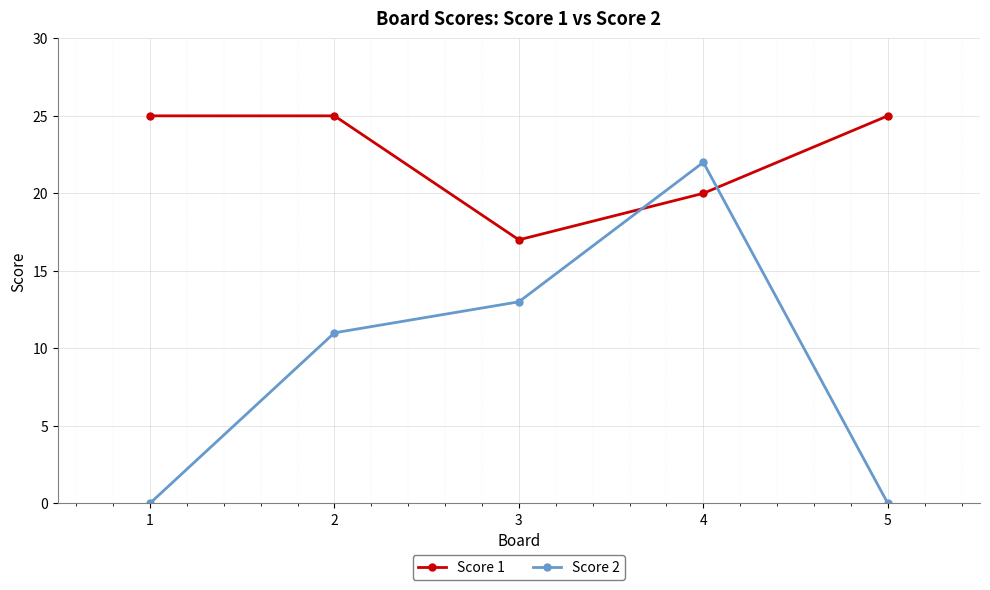

What is the difference between the highest and lowest values at 3?

4